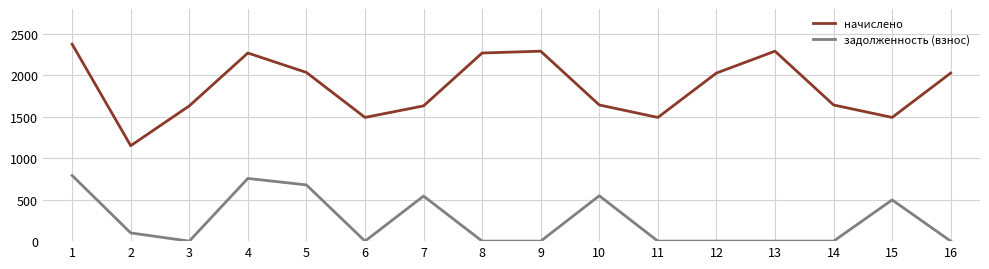

True or false: начислено and задолженность (взнос) intersect in this chart.

False